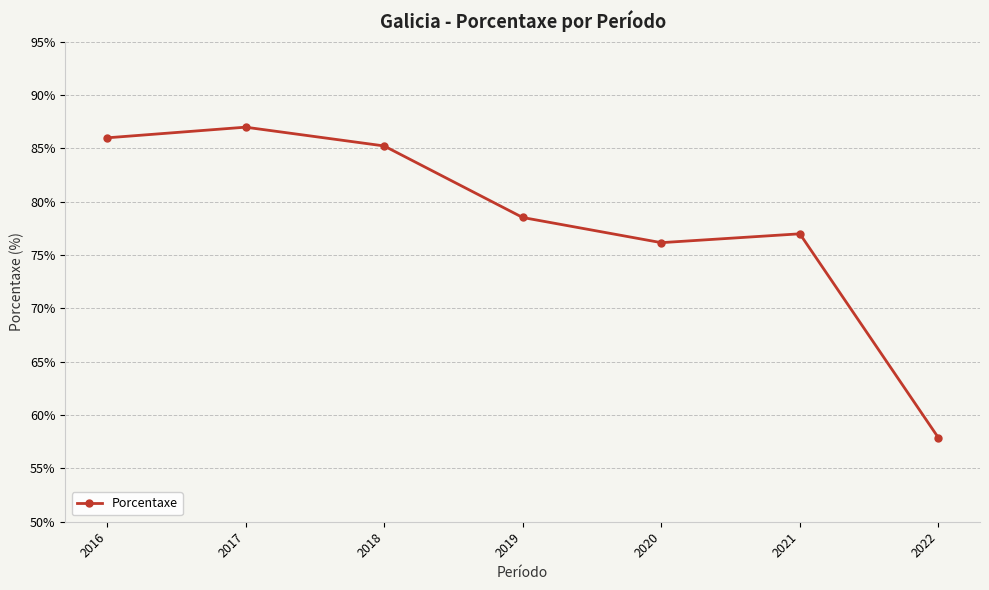

True or false: the data shows 86.0 at 2016.

True